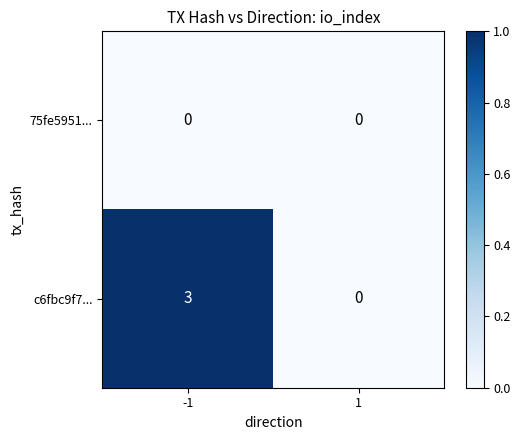

Which series has the widest spread of values?

c6fbc9f7...